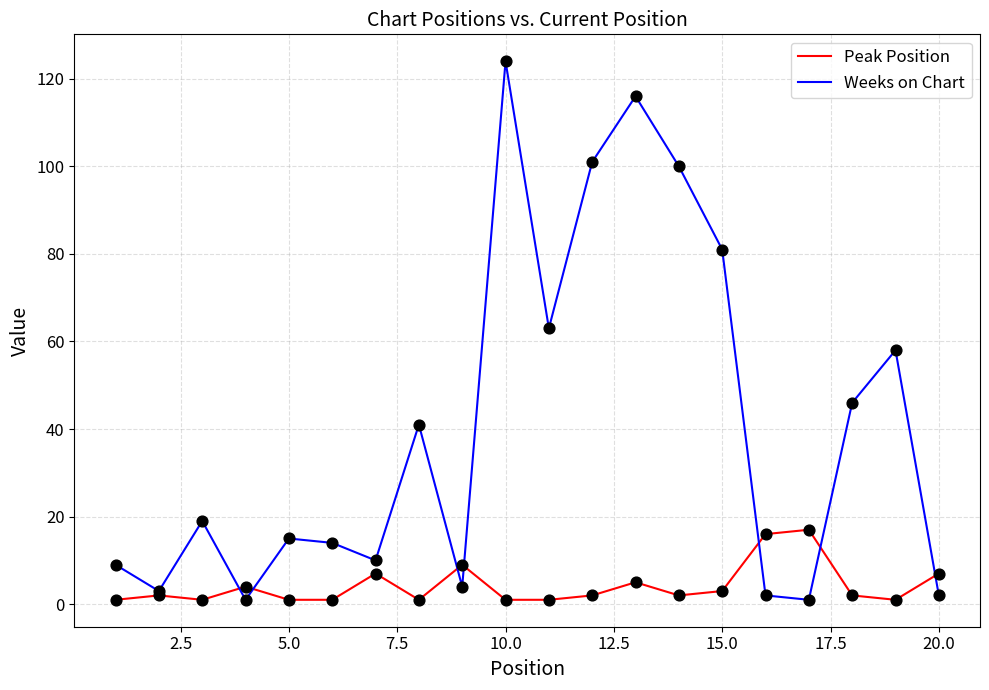

Which series has the largest total across all categories?

Weeks on Chart